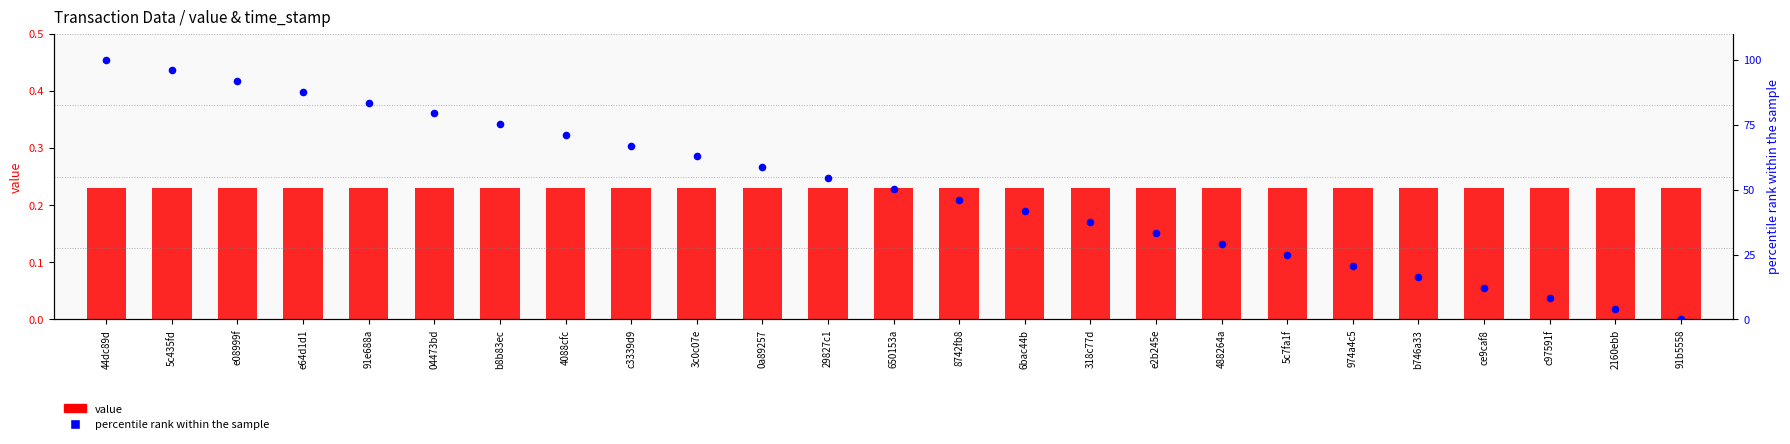

At how many categories does at least one series exceed 26?

18